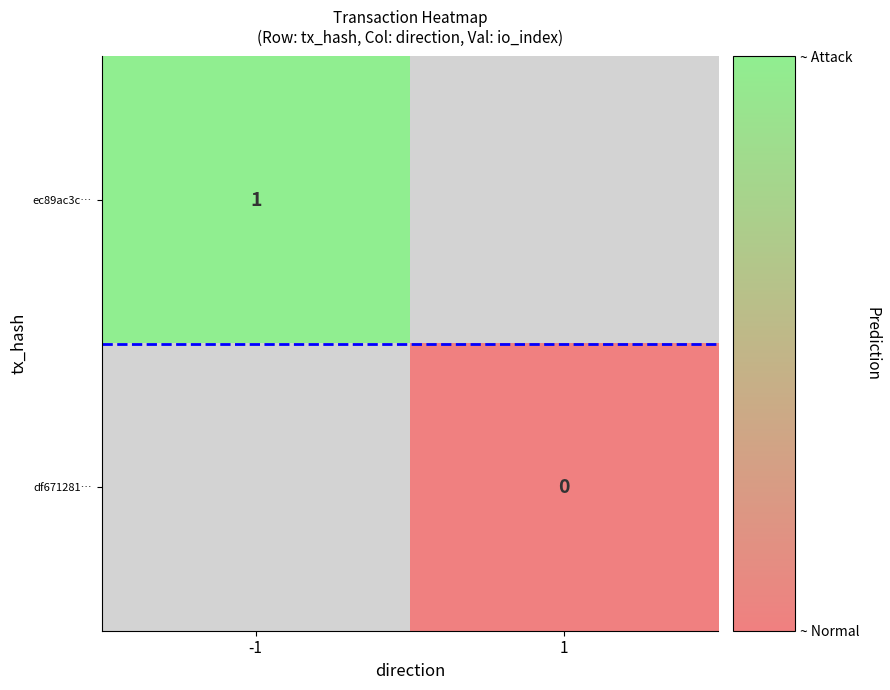

Is the value of ec89ac3c… at -1 greater than the value of df671281… at 1?

Yes